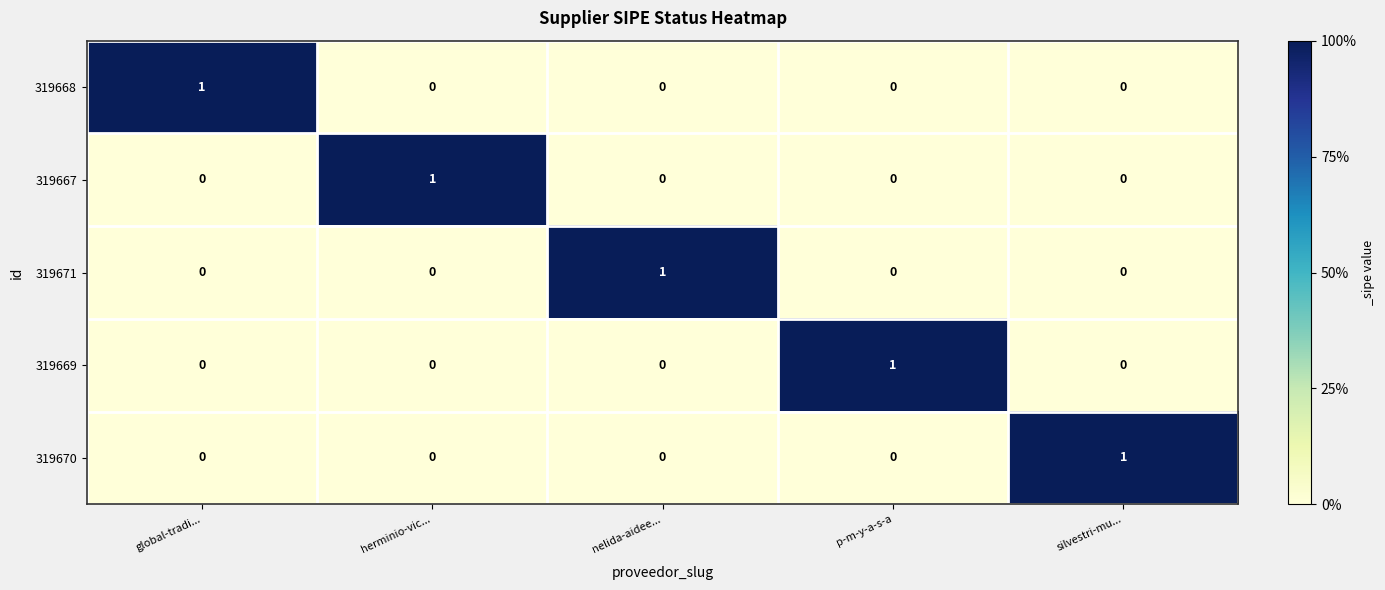

True or false: 319670 has a value of 0 at global-tradi....

True